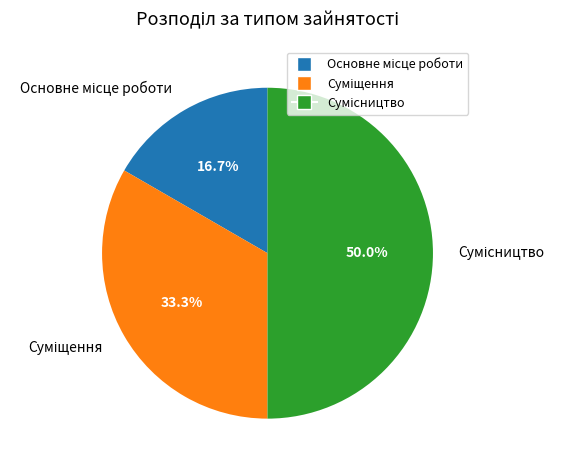

To the nearest percent, what is the difference between the Сумісництво and Суміщення slice percentages?

17%